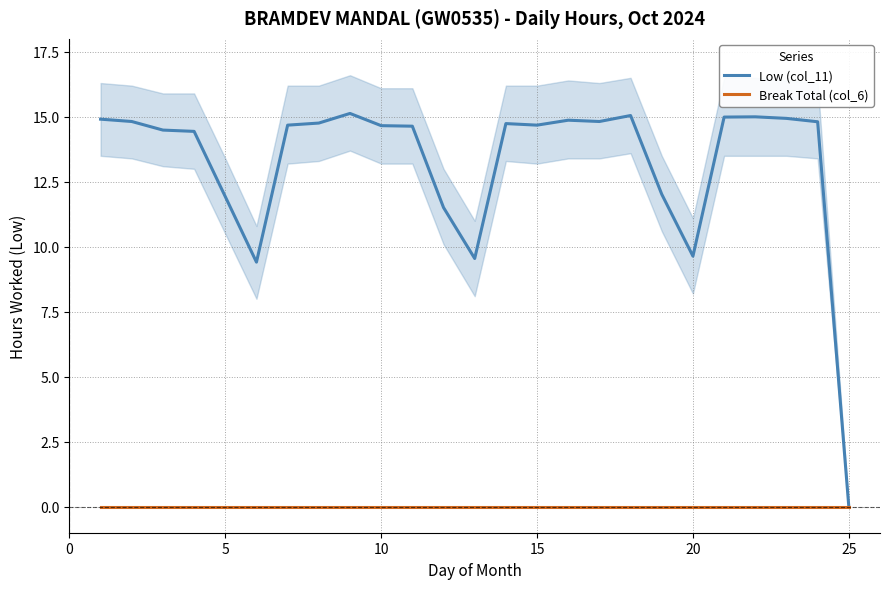

Is it true that Break Total (col_6) equals 0.0 at 15?

True